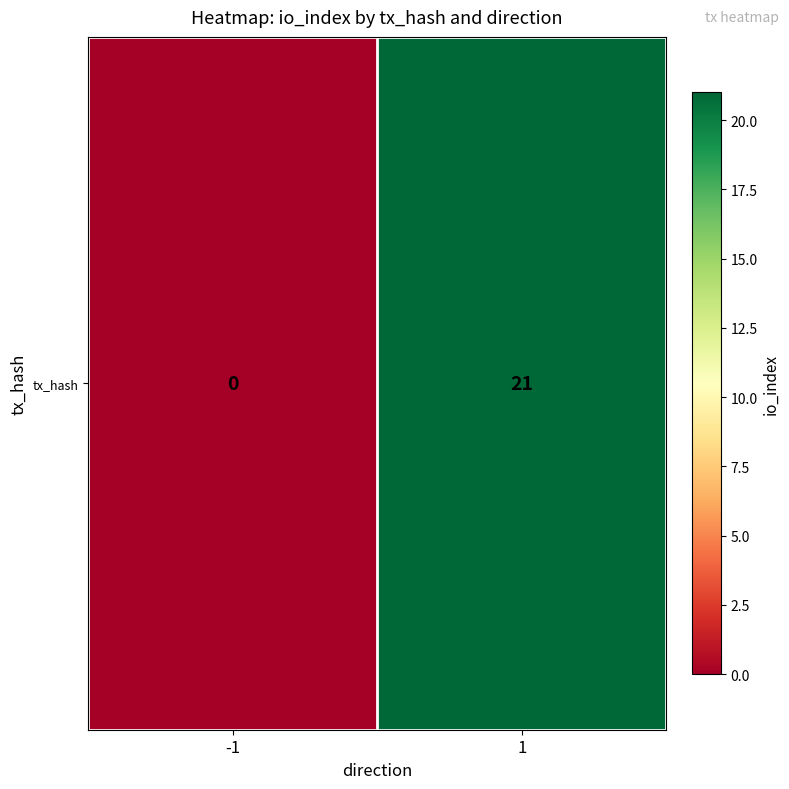

Rank the categories by value from highest to lowest.

1, -1